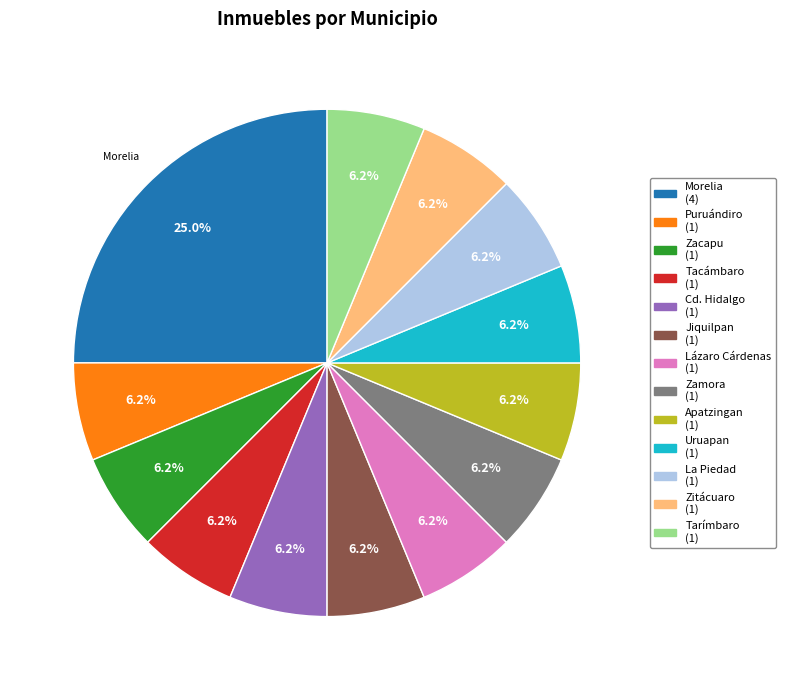

To the nearest percent, what percentage of the pie is La Piedad?

6%